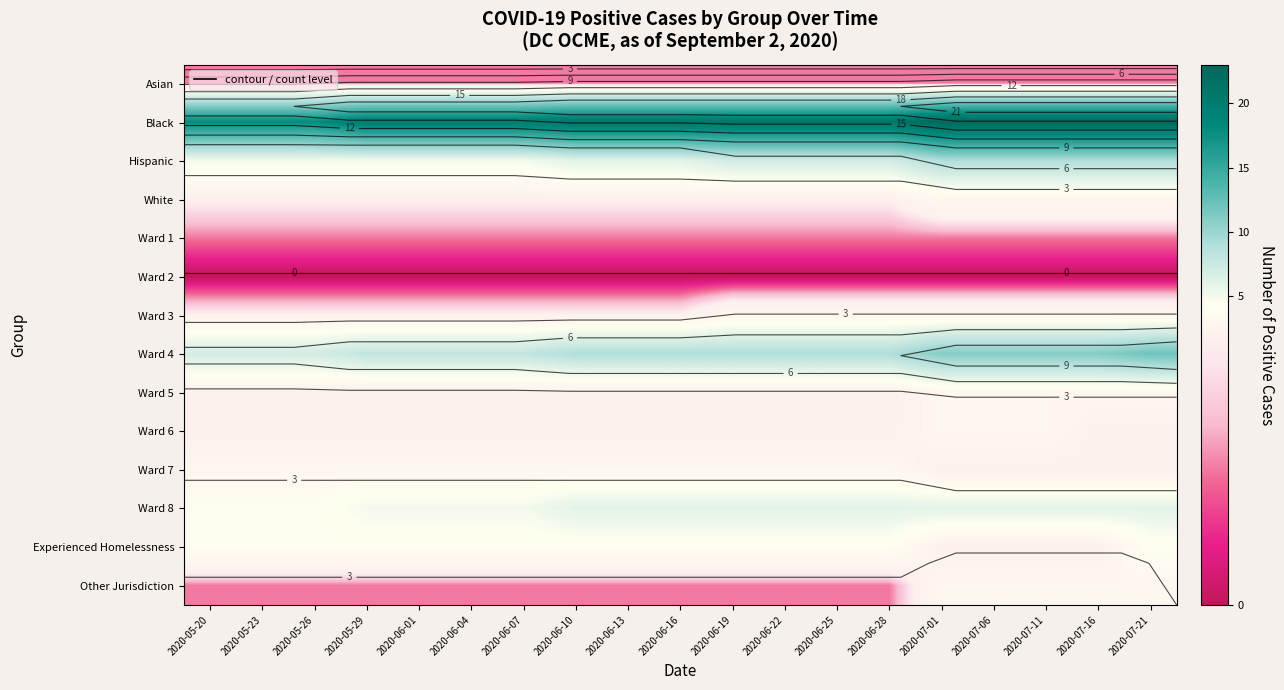

Rank the series at 2020-06-04 from highest to lowest value.

Black, Ward 4, Hispanic, Ward 8, Experienced Homelessness, Ward 7, White, Ward 3, Ward 5, Ward 6, Asian, Ward 1, Other Jurisdiction, Ward 2